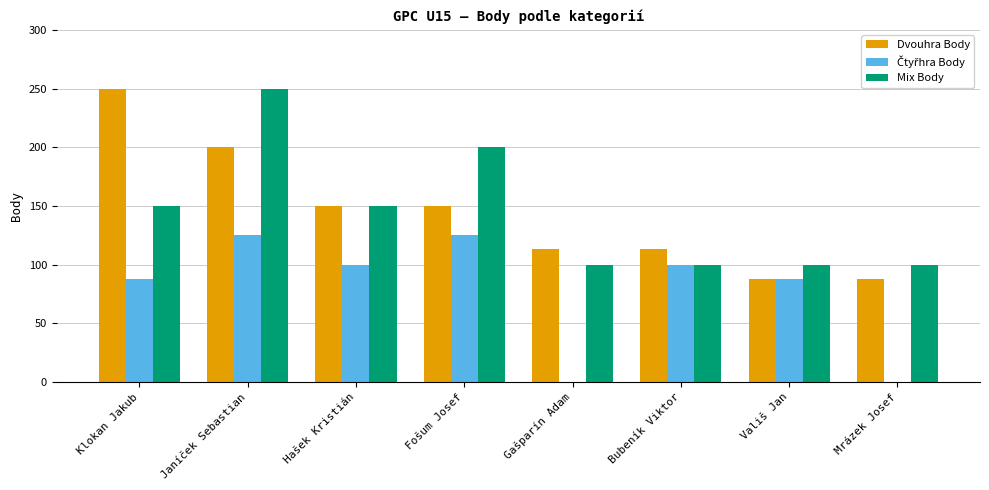

What is the total value across all series at Mrázek Josef?

188